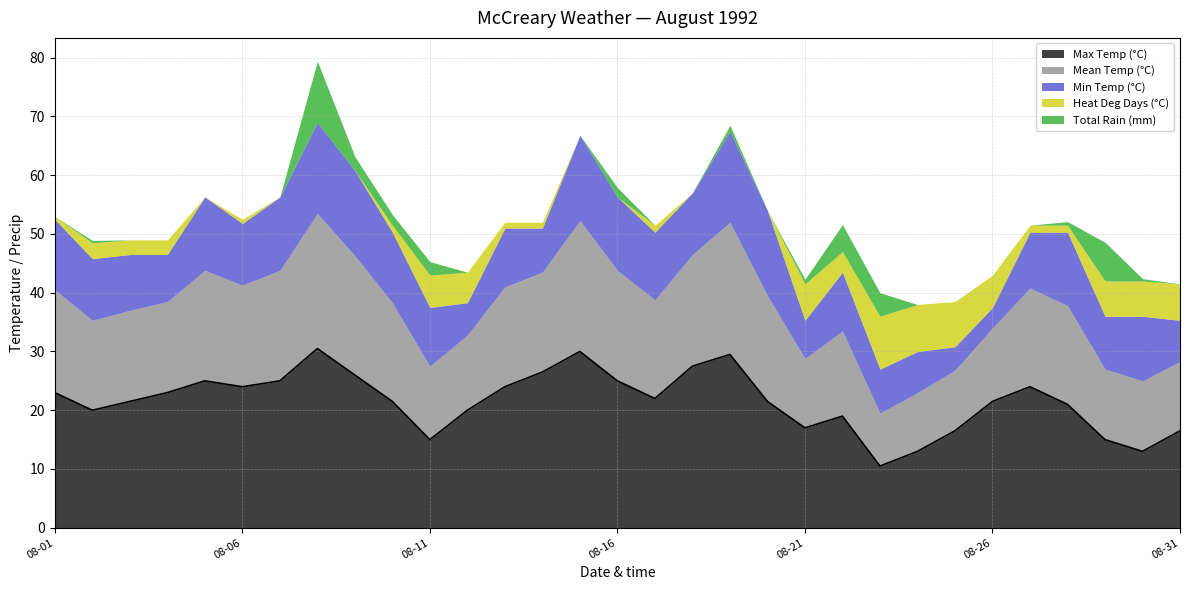

True or false: Mean Temp (°C) and Total Rain (mm) intersect in this chart.

False